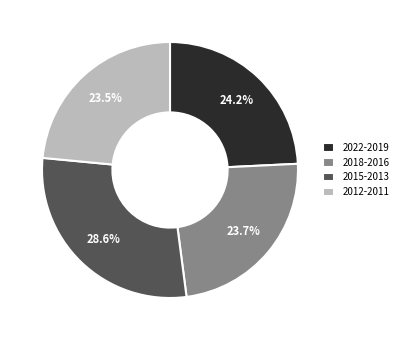

How many slices are in this pie chart?

4